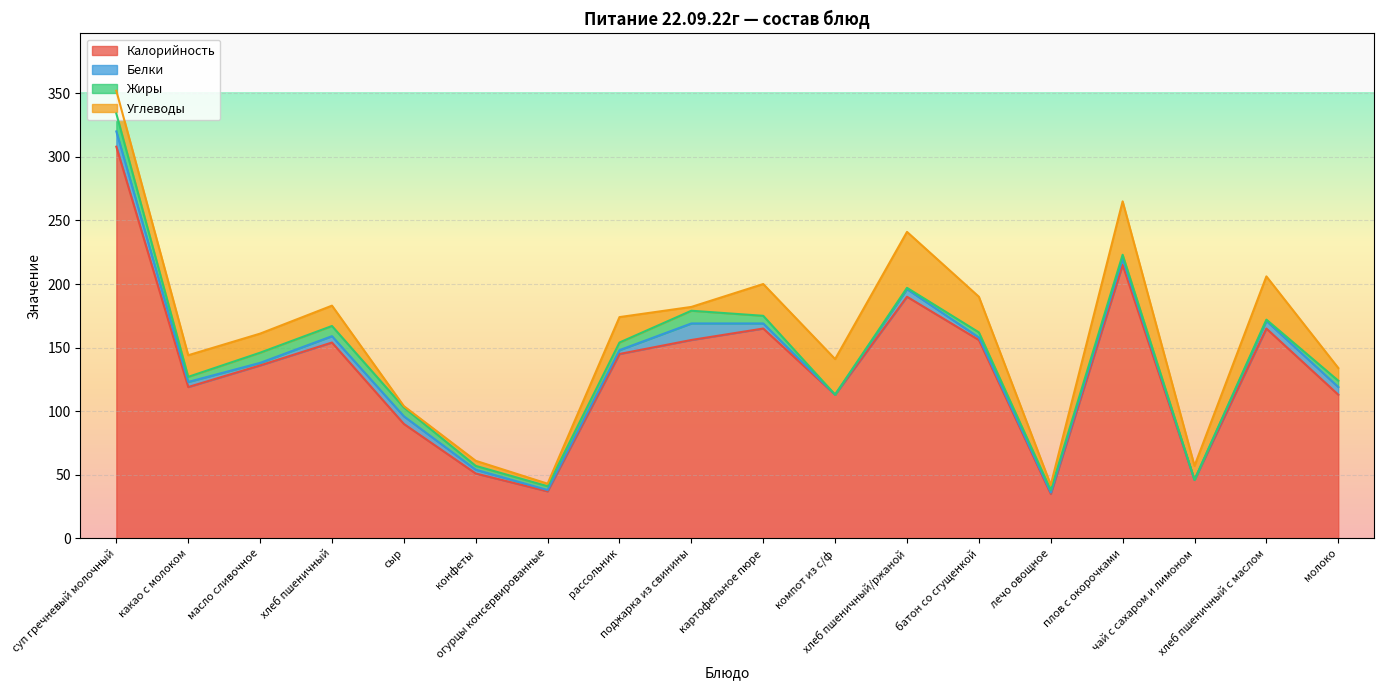

Does the chart display data point markers on the line(s)?

No